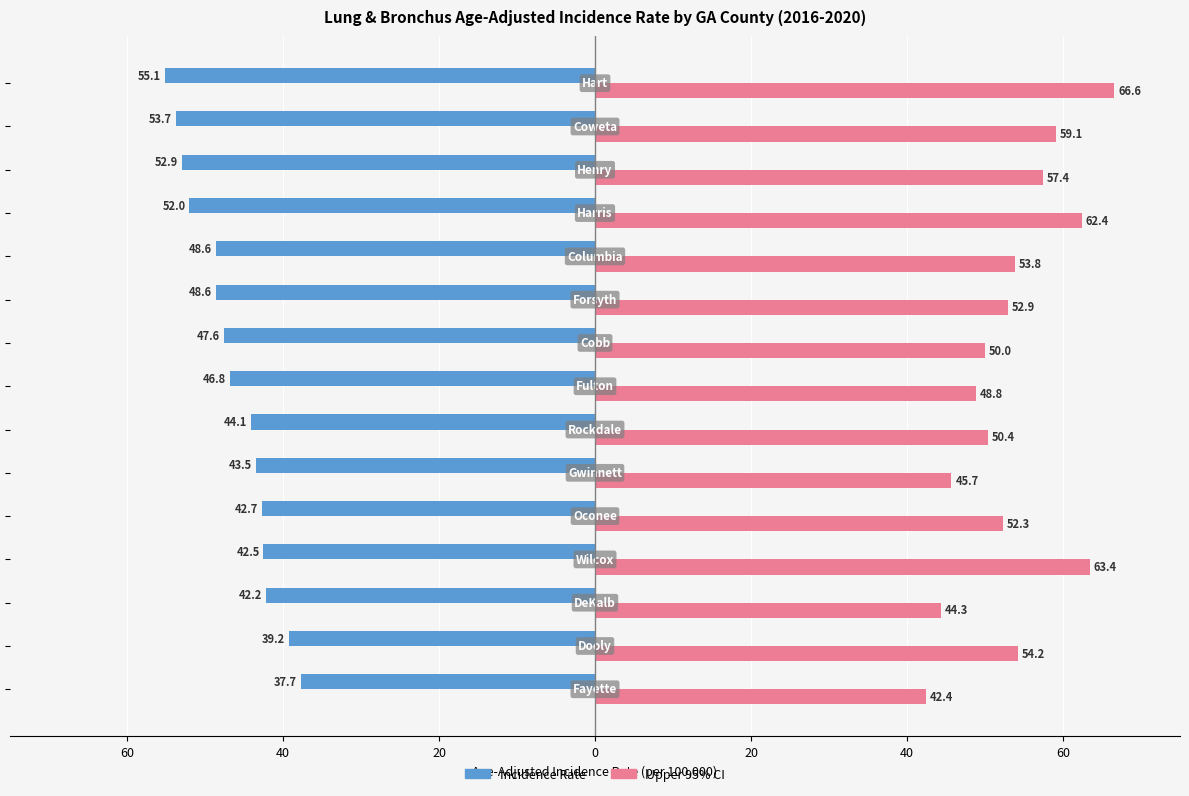

What are all the series names shown in the legend?

Incidence Rate, Upper 95% CI